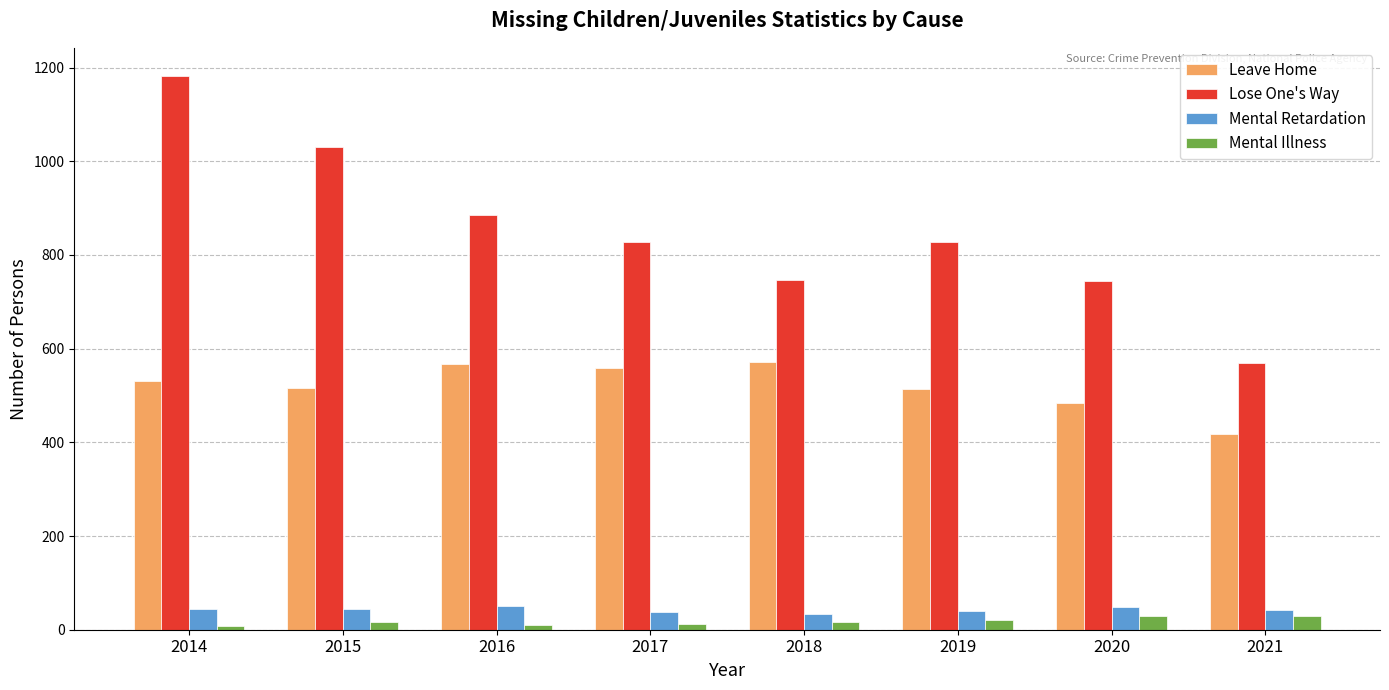

At 2018, list the series in order from largest to smallest.

Lose One's Way, Leave Home, Mental Retardation, Mental Illness